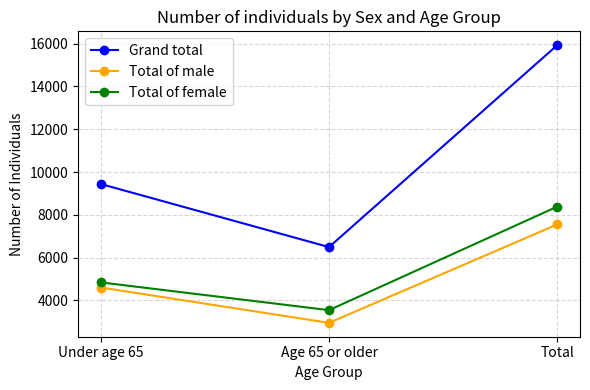

Reading right to left, transcribe all the data shown in this chart.

Grand total: 15929	6490	9439
Total of male: 7548	2948	4600
Total of female: 8381	3542	4839